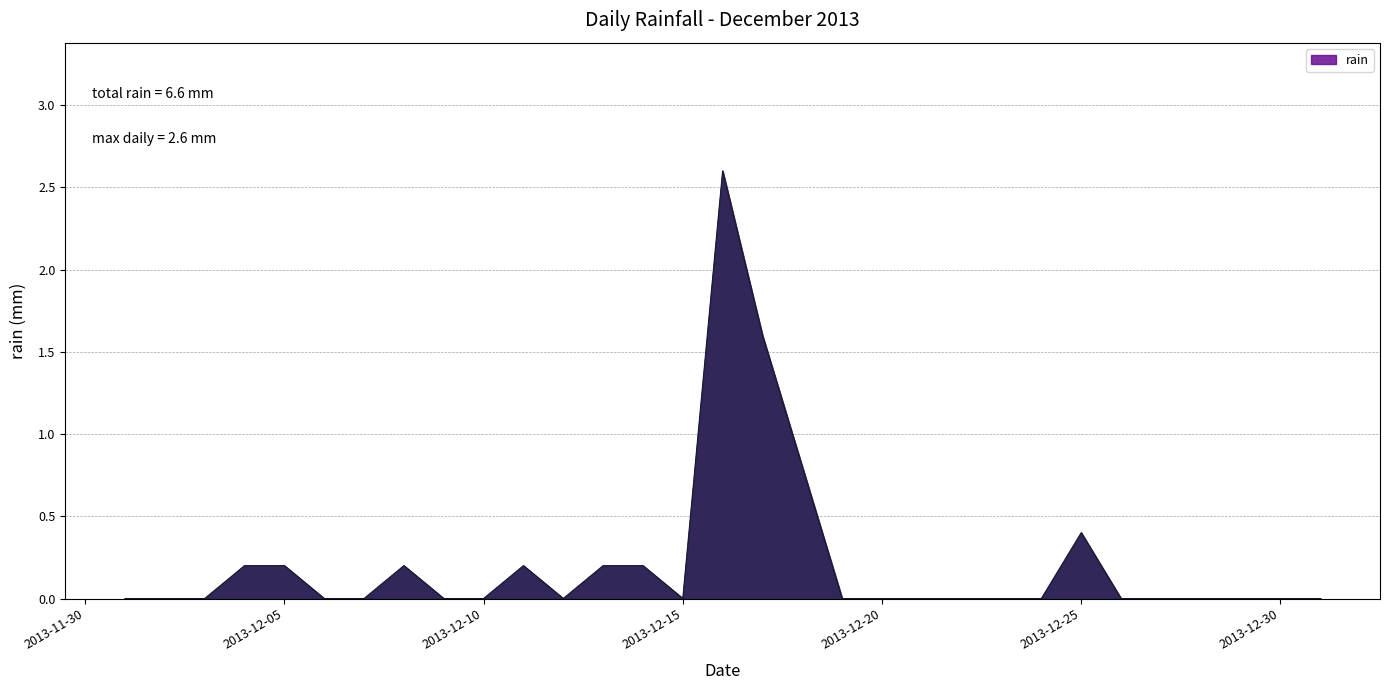

What is the greatest value displayed?

2.6